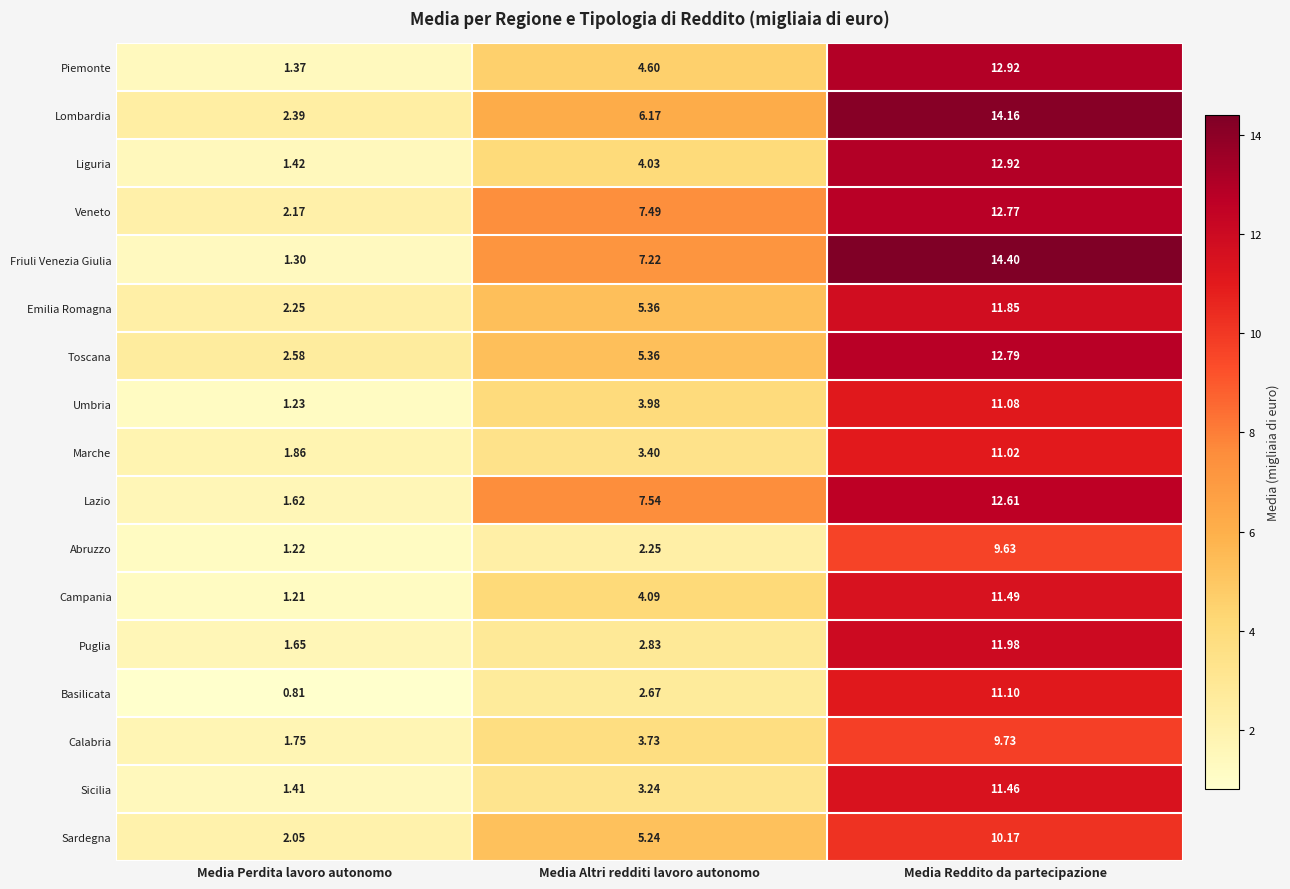

Which category has the highest value in the Lombardia series?

Media Reddito da partecipazione